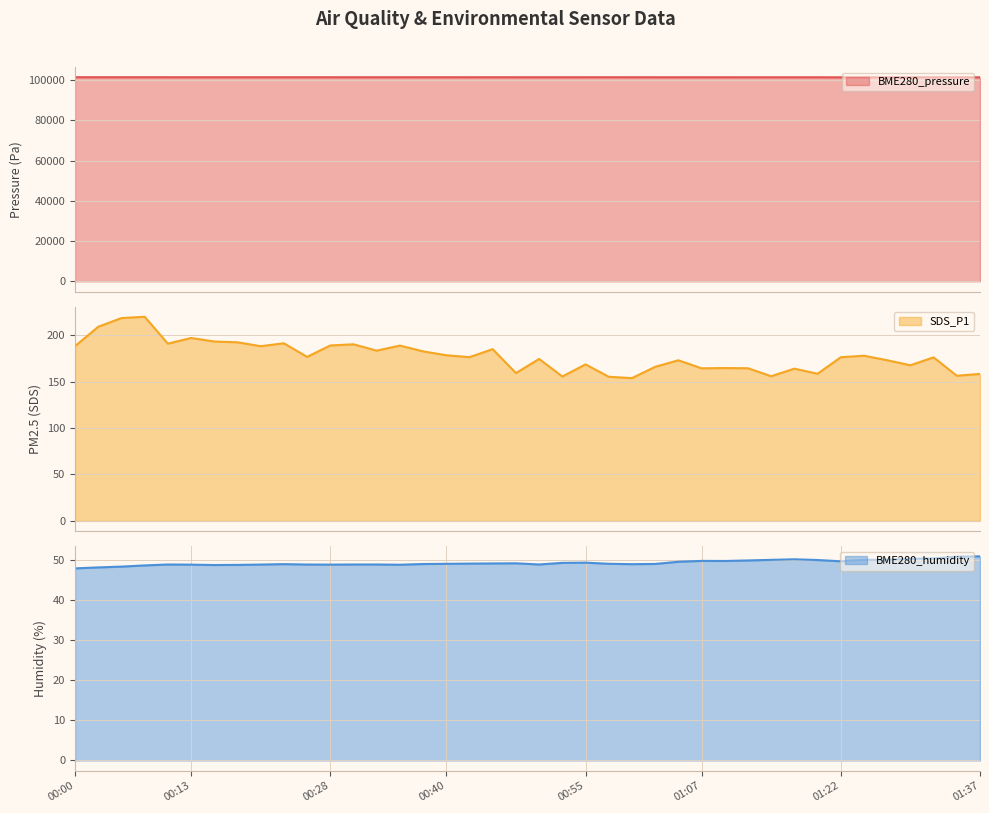

List the series in order of their peak value, highest first.

BME280_pressure line, SDS_P1 line, BME280_humidity line